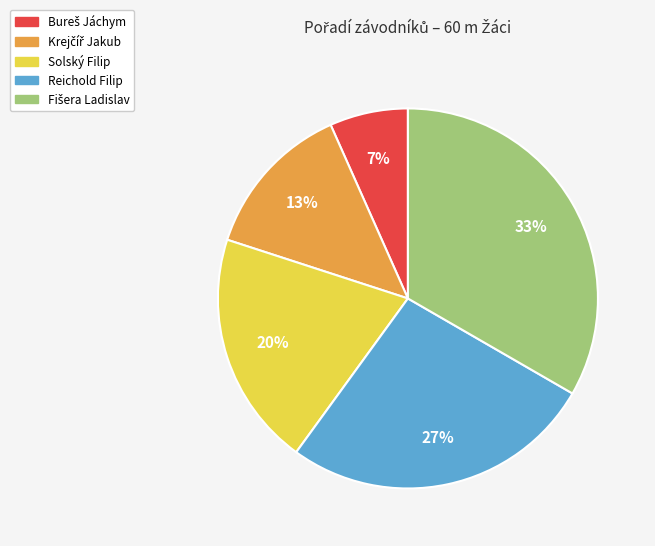

To the nearest percent, what is the combined percentage of Solský Filip and Reichold Filip?

47%